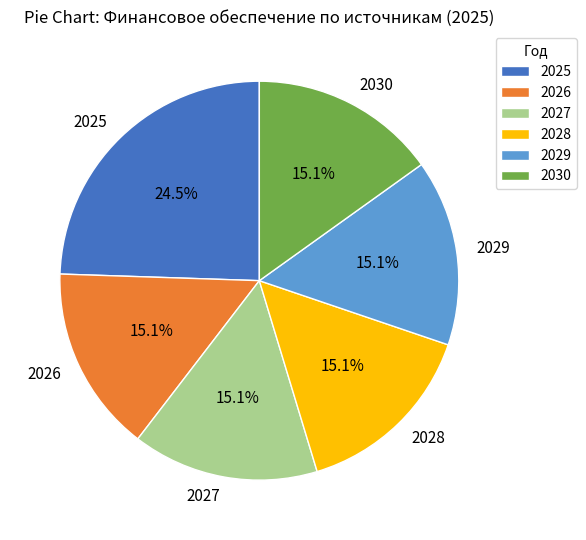

Do 2026 and 2025 together represent more than half of the pie?

No